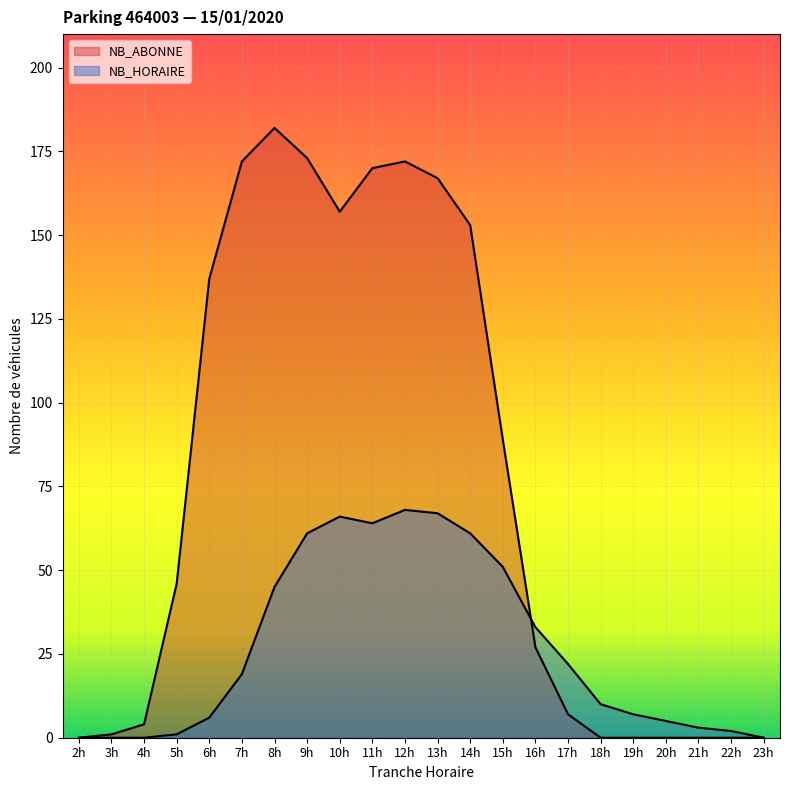

How many series are shown in this chart?

2